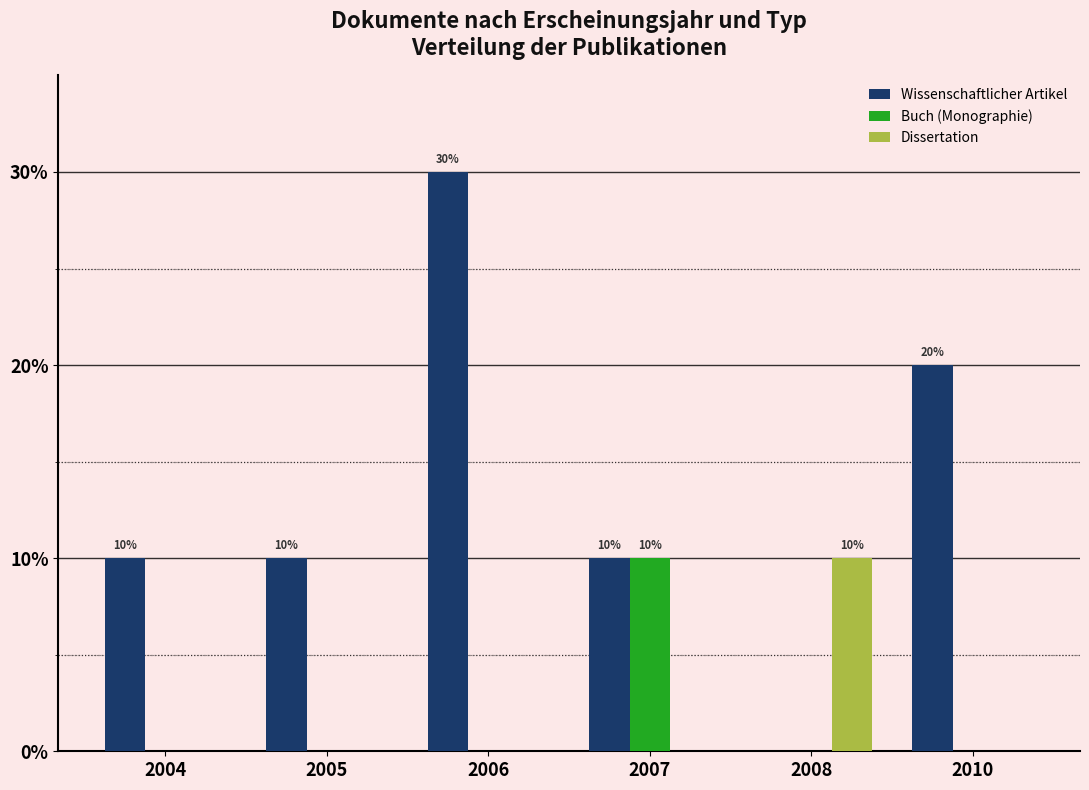

Is it true that Dissertation equals 4 at 2010?

False